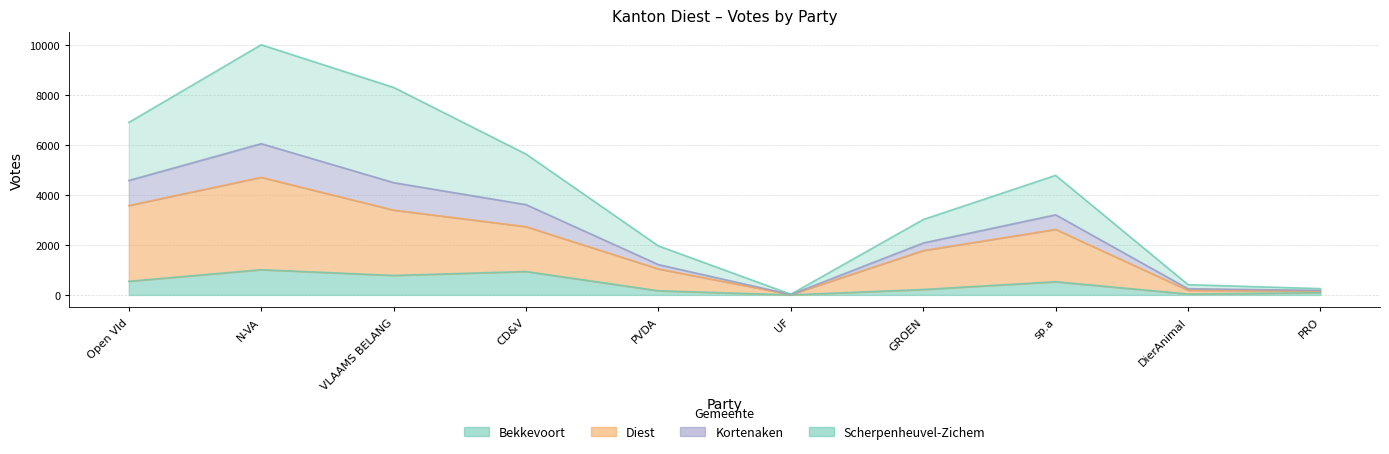

What is the label of the 1st point from the right?

PRO